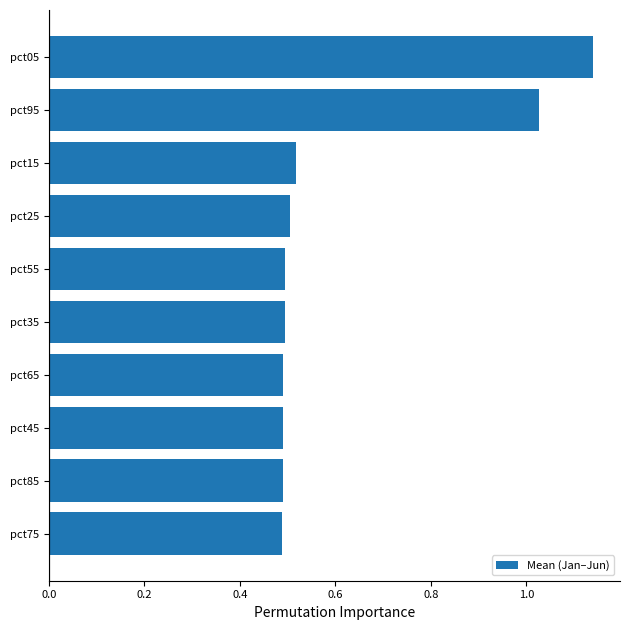

Approximately how many times larger is the value at pct85 compared to pct05?

0.4